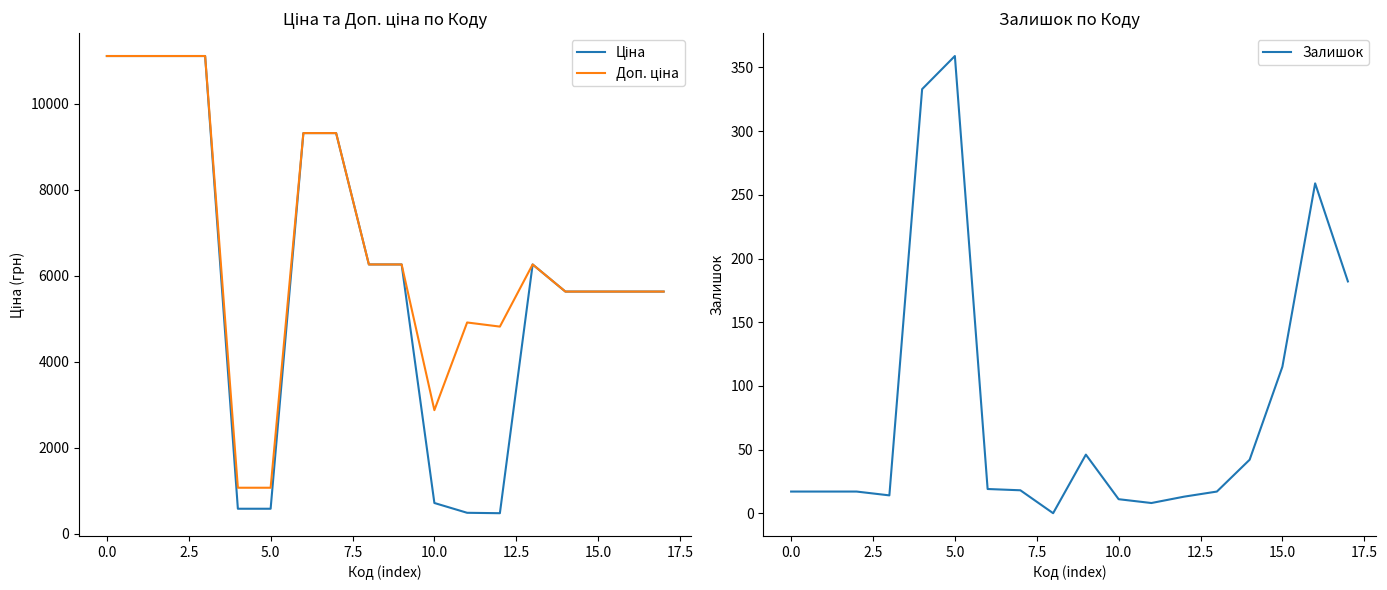

How many data points in Ціна are less than 6266?

9